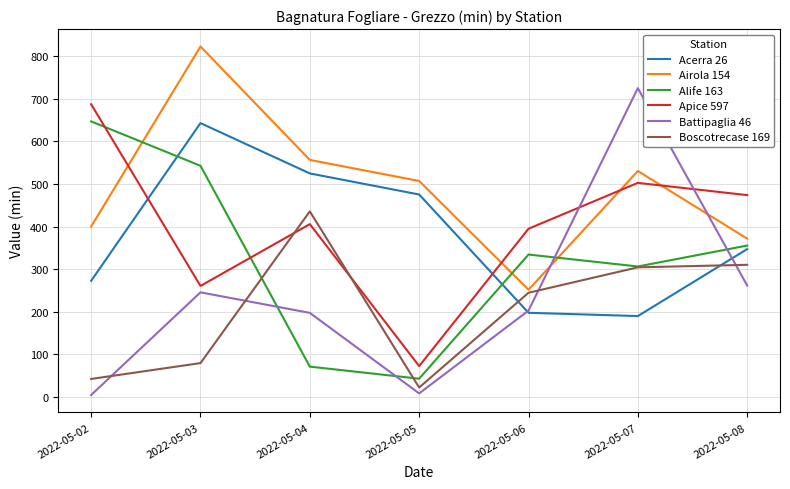

List the labels in order of Airola 154 value, smallest first.

2022-05-06, 2022-05-08, 2022-05-02, 2022-05-05, 2022-05-07, 2022-05-04, 2022-05-03